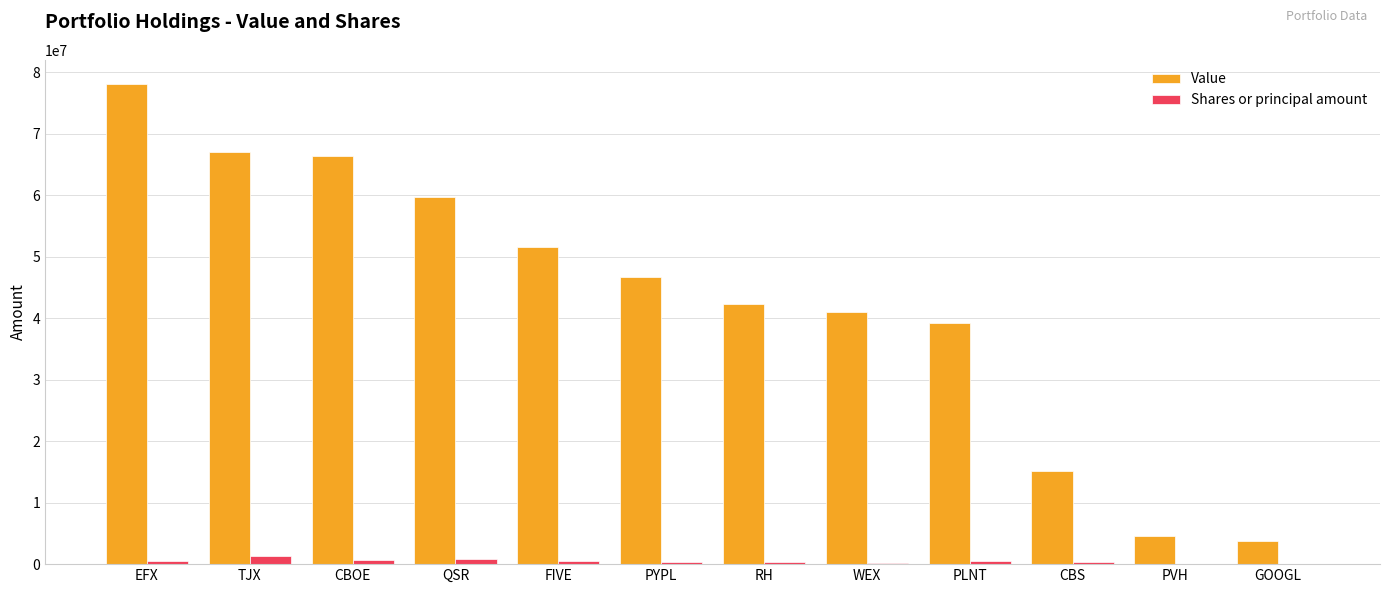

Between FIVE and CBS, which series saw the biggest shift?

Value